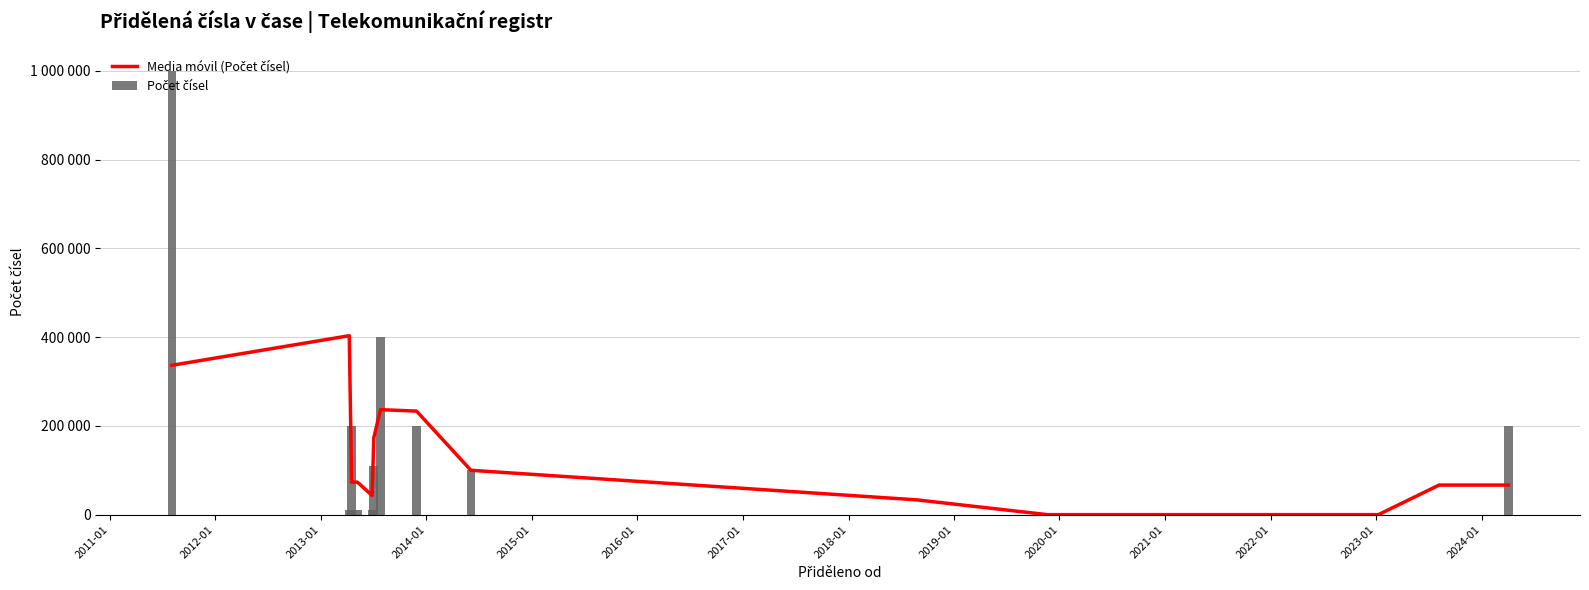

Is the value of Media móvil (Počet čísel) at 2019-01 greater than the value of Počet čísel at 2016-01?

No